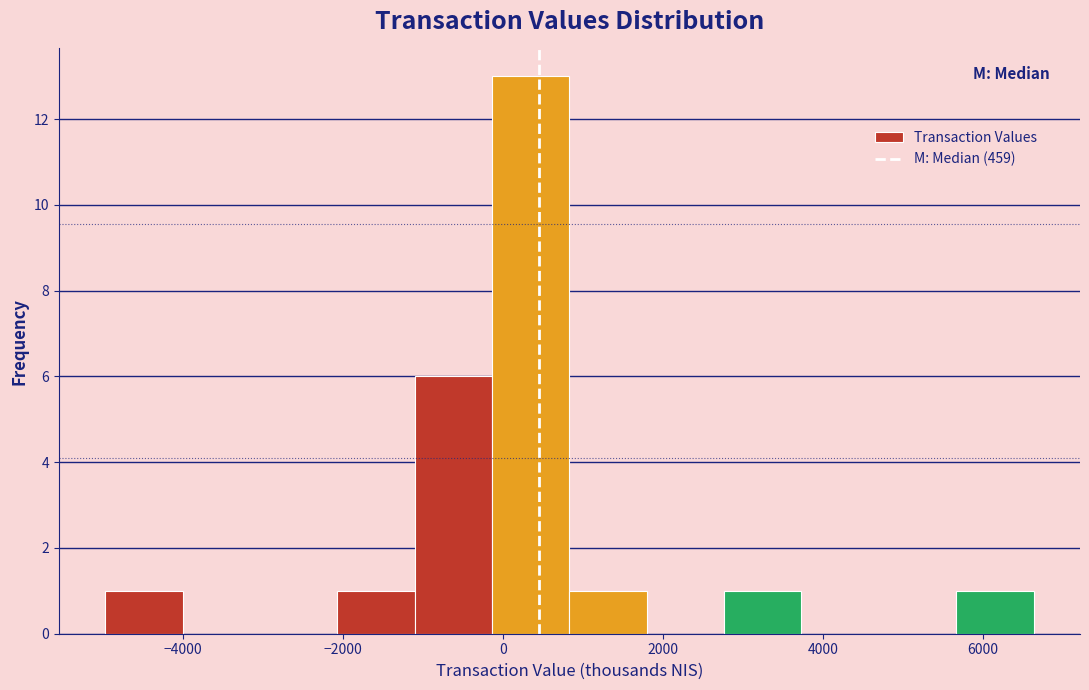

What is the height of the bar covering -1000 to -200 on the x-axis? Neither the bar edges nor the heights are printed on the chart, so give them approximately, as read against the axes.

6